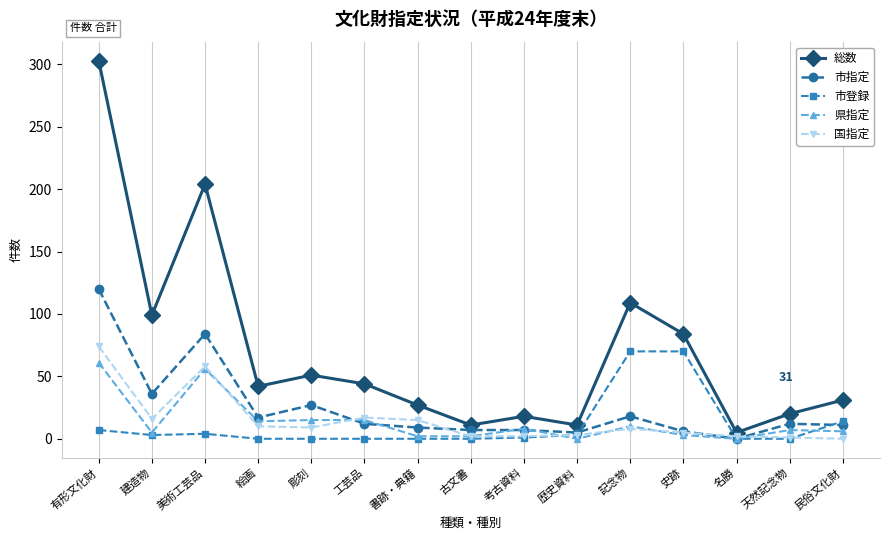

What is the highest value of the 国指定 series?

74